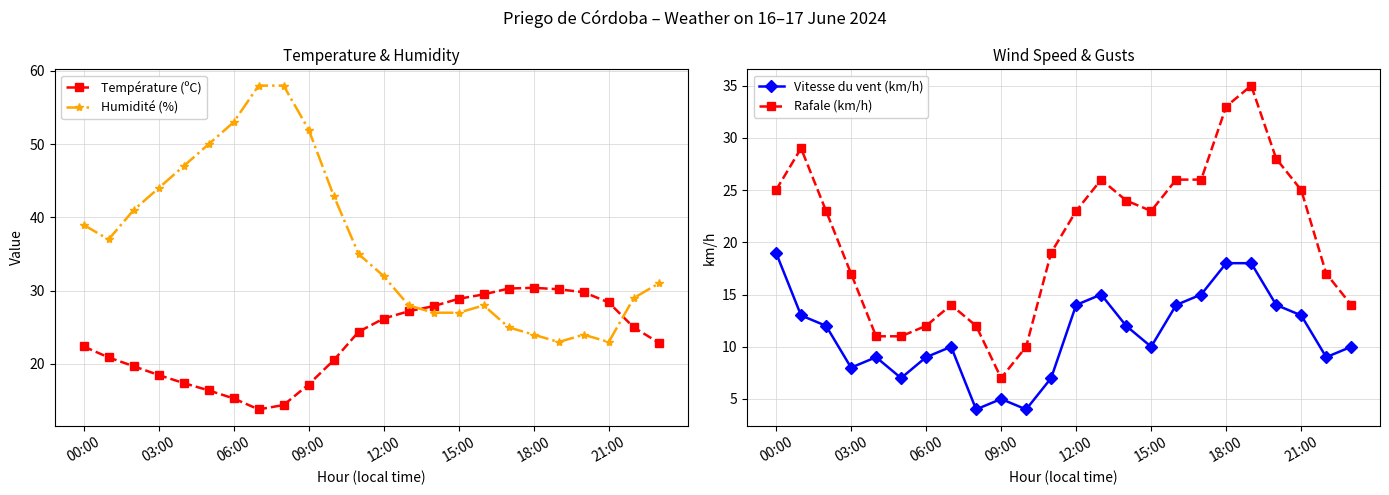

What is the lowest value of the Humidité (%) series?

23.0